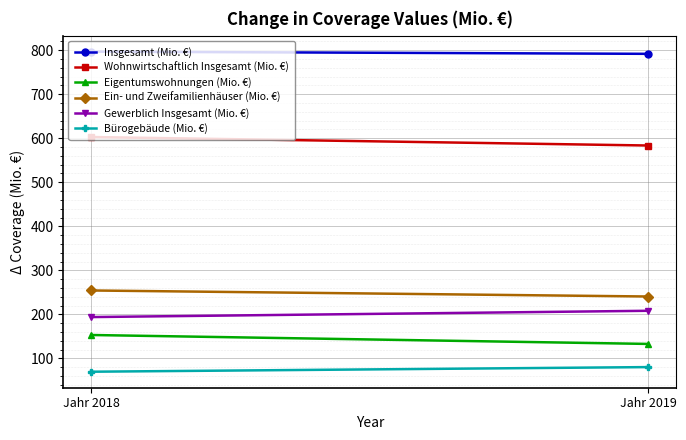

At how many categories does at least one series exceed 781?

2